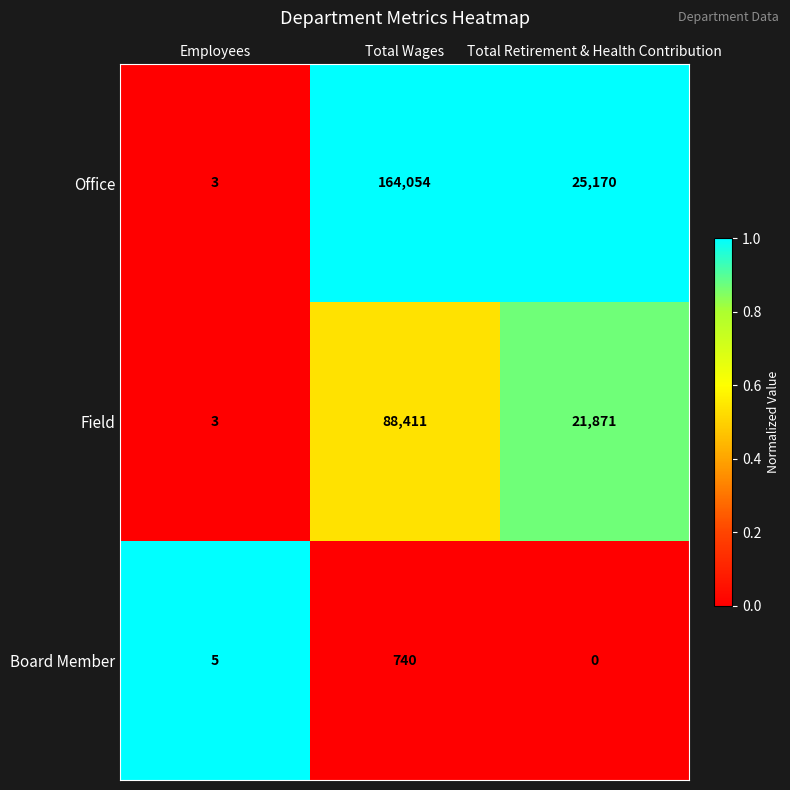

What is the spread (max minus min) of values at Total Retirement & Health Contribution?

25170